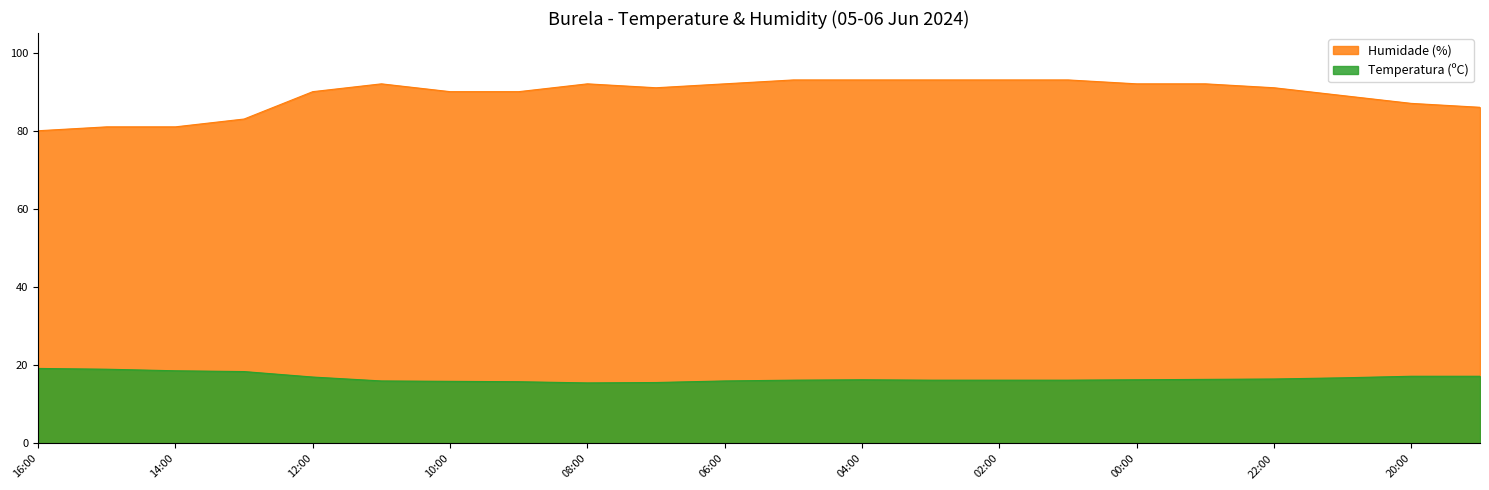

List the series in order of their peak value, lowest first.

Temperatura (ºC), Humidade (%)